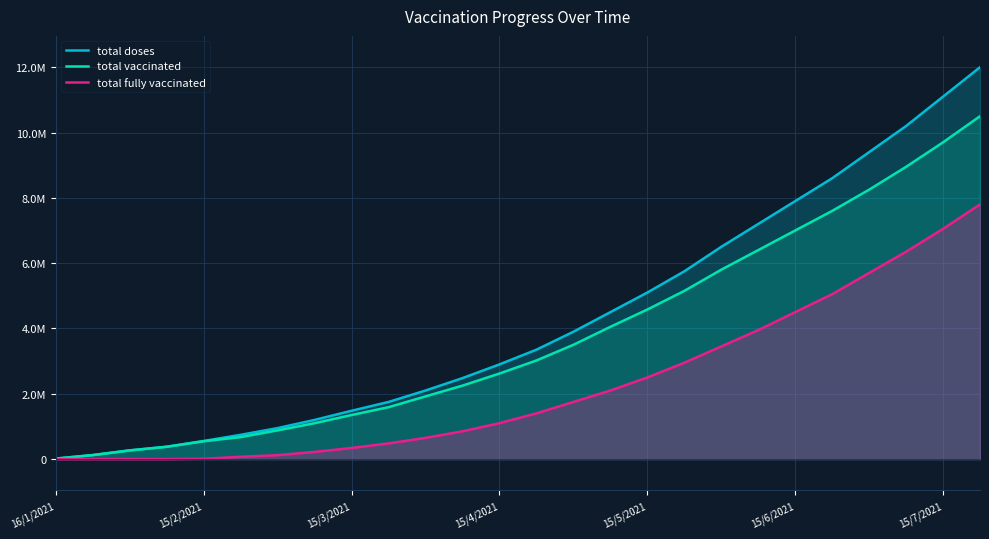

What are all the series names shown in the legend?

total doses, total vaccinated, total fully vaccinated